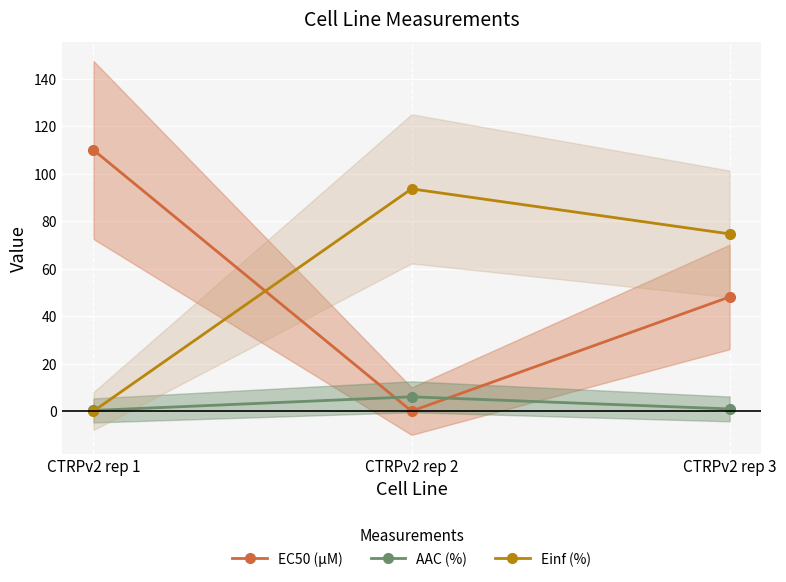

Reading right to left, what are all the values shown in this chart?

EC50 (µM): CTRPv2 rep 3=48.1	CTRPv2 rep 2=0.0	CTRPv2 rep 1=110.0
AAC (%): CTRPv2 rep 3=0.9	CTRPv2 rep 2=6.0	CTRPv2 rep 1=0.3
Einf (%): CTRPv2 rep 3=74.7	CTRPv2 rep 2=93.6	CTRPv2 rep 1=0.0